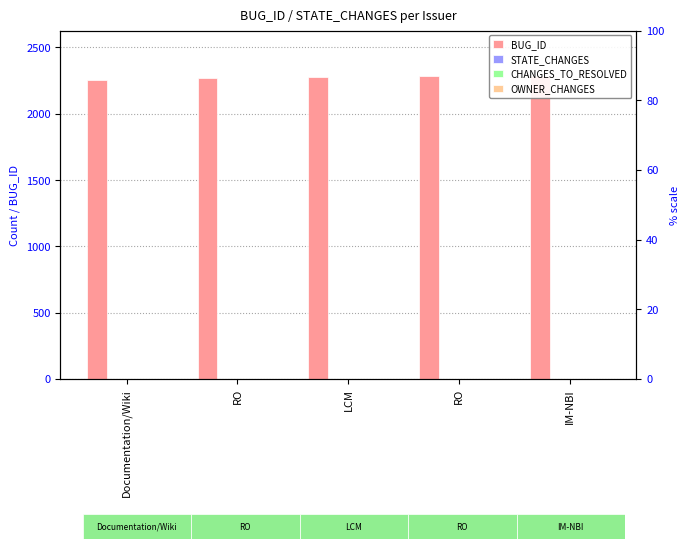

At which label is STATE_CHANGES closest to 1?

Documentation/Wiki